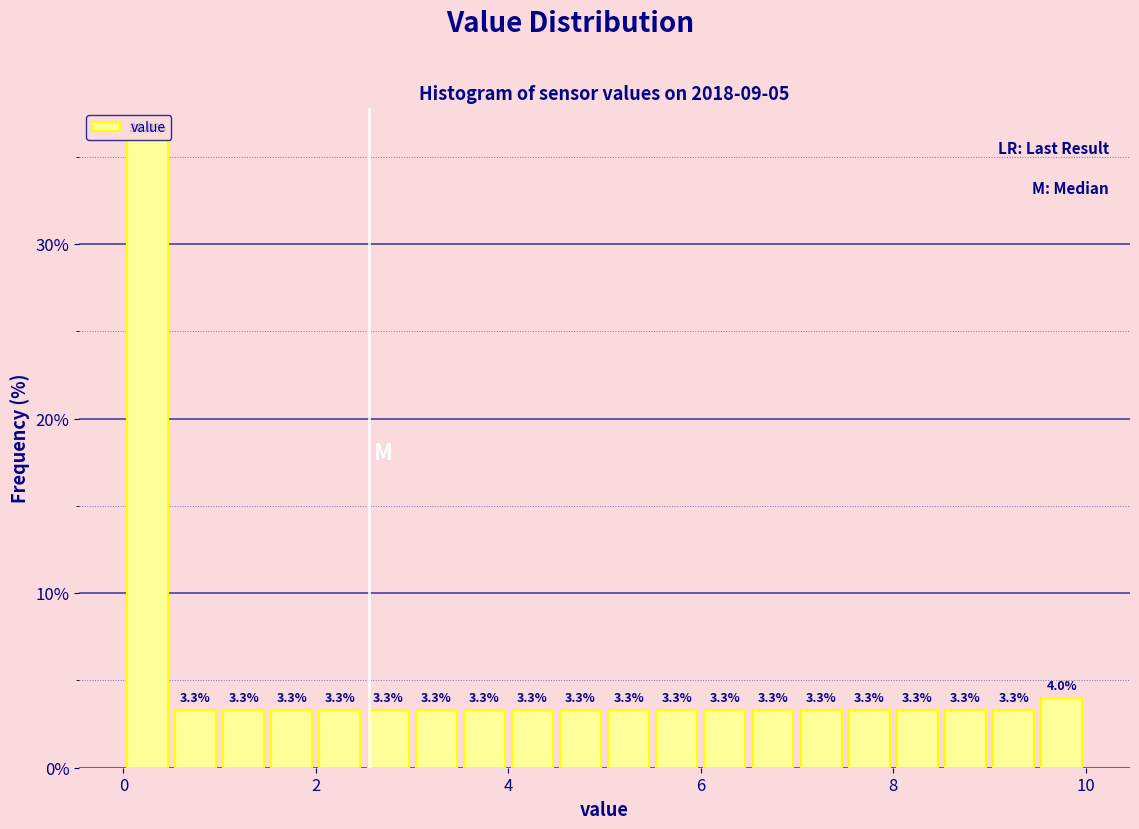

Read against the x-axis, roughly where is the centre of the tallest bar?

0.2